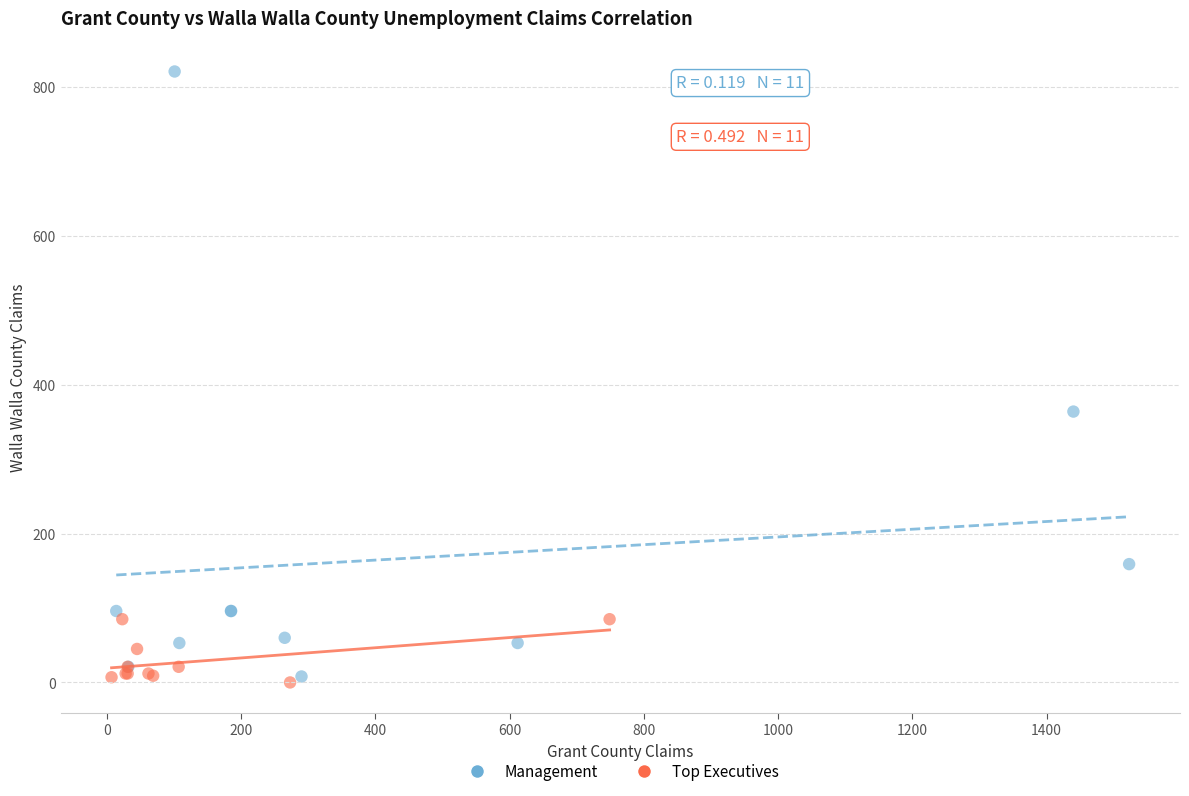

Which series reaches the maximum Y coordinate?

Management